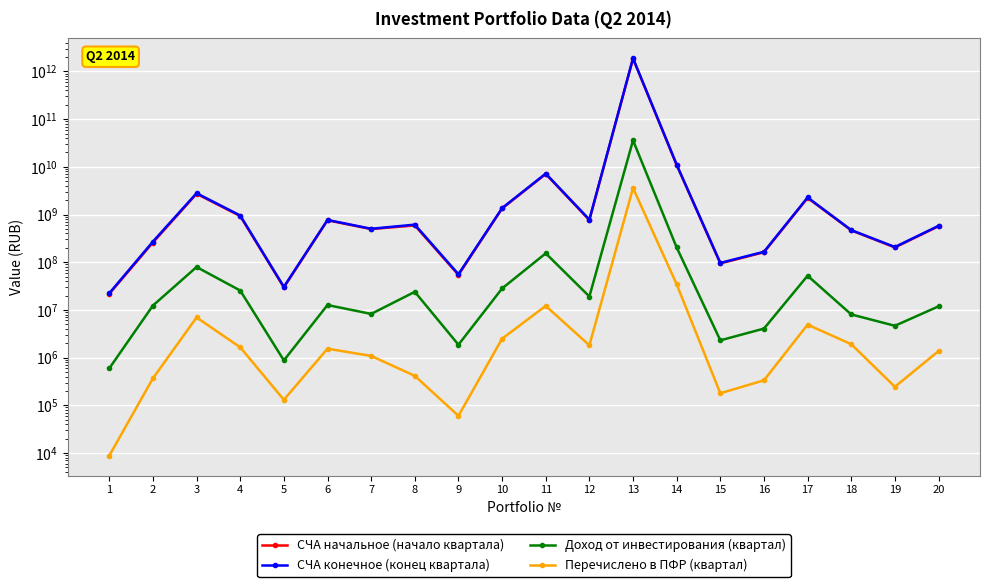

Which series has the largest range (max minus min)?

СЧА конечное (конец квартала)